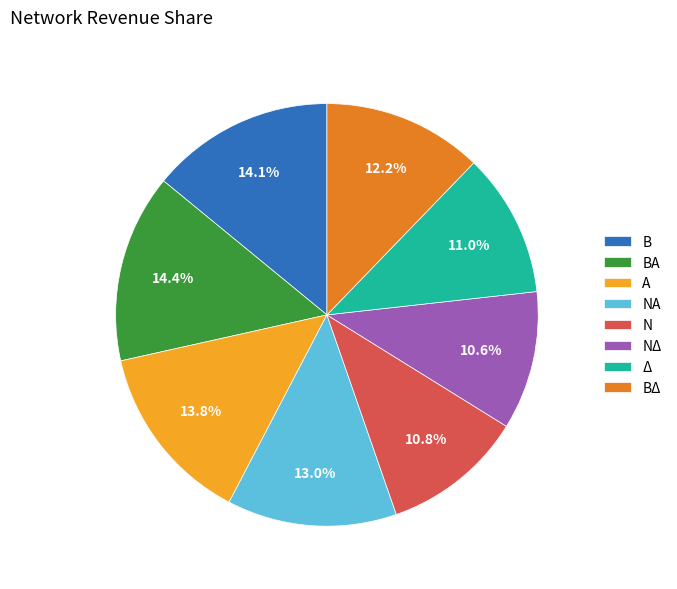

To the nearest percent, what portion does ΝΔ represent?

11%